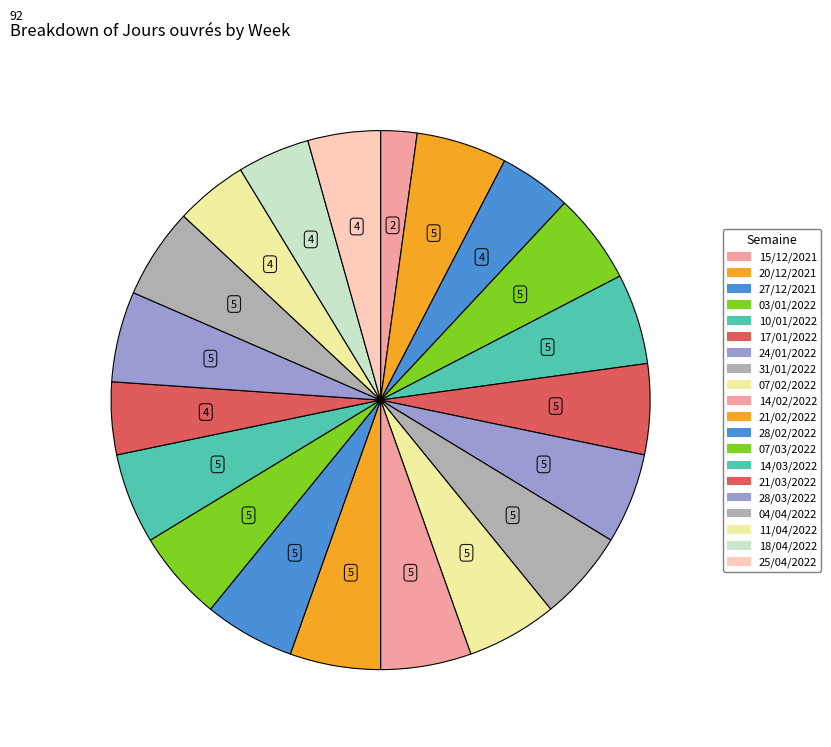

Which category has the smallest portion of the pie?

15/12/2021